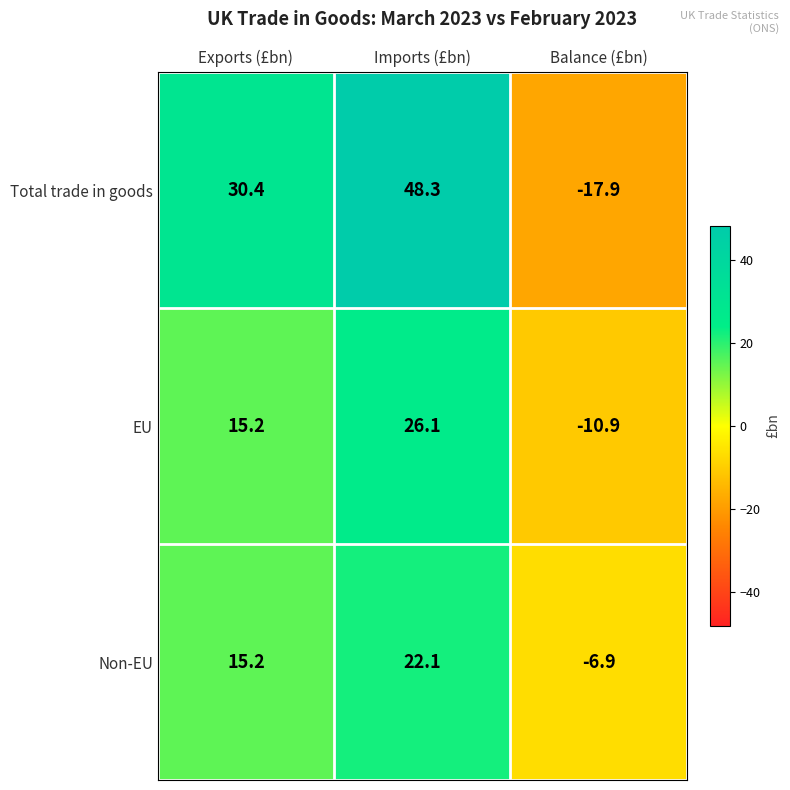

What is the minimum value shown in the chart?

-17.9